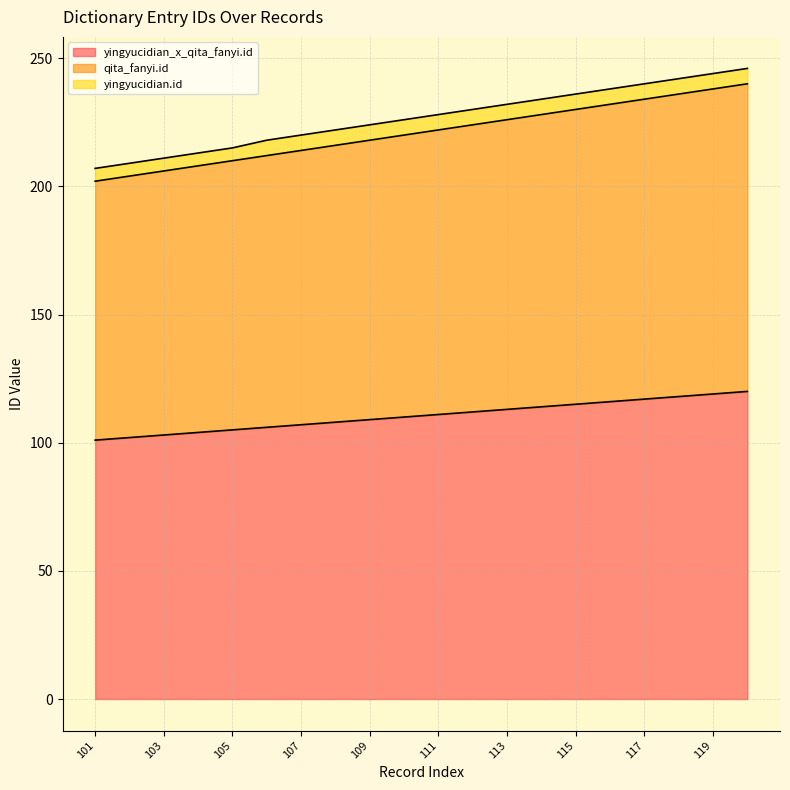

At which label does qita_fanyi.id first exceed 222?

112